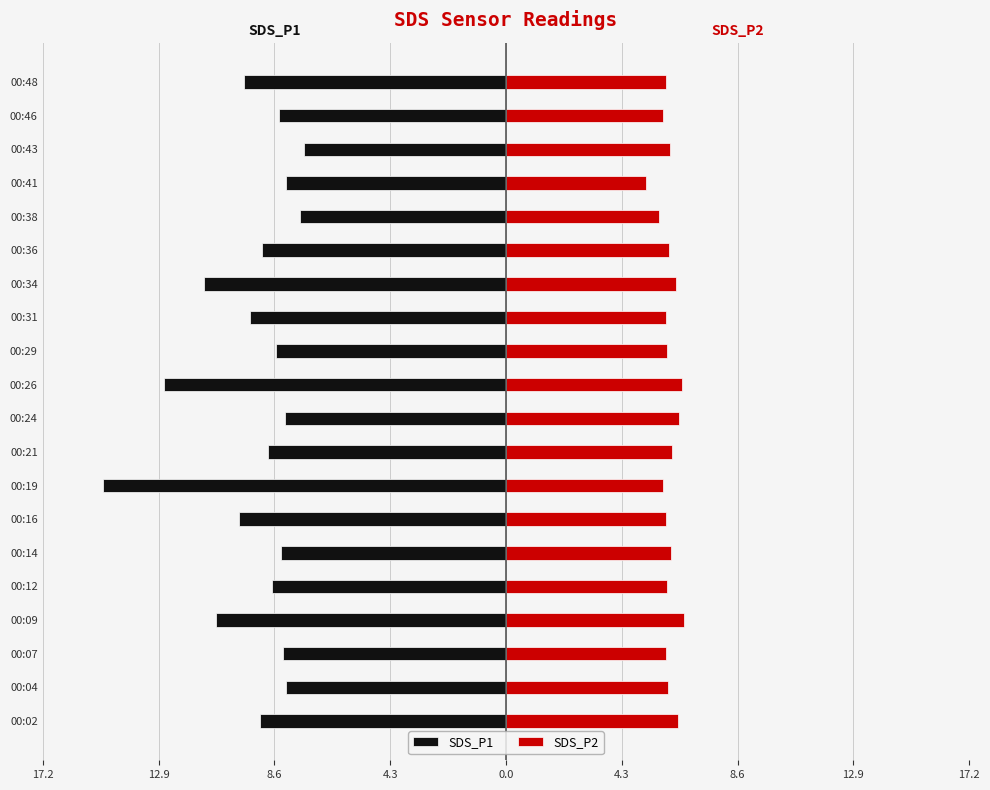

How many groups of bars are there?

20